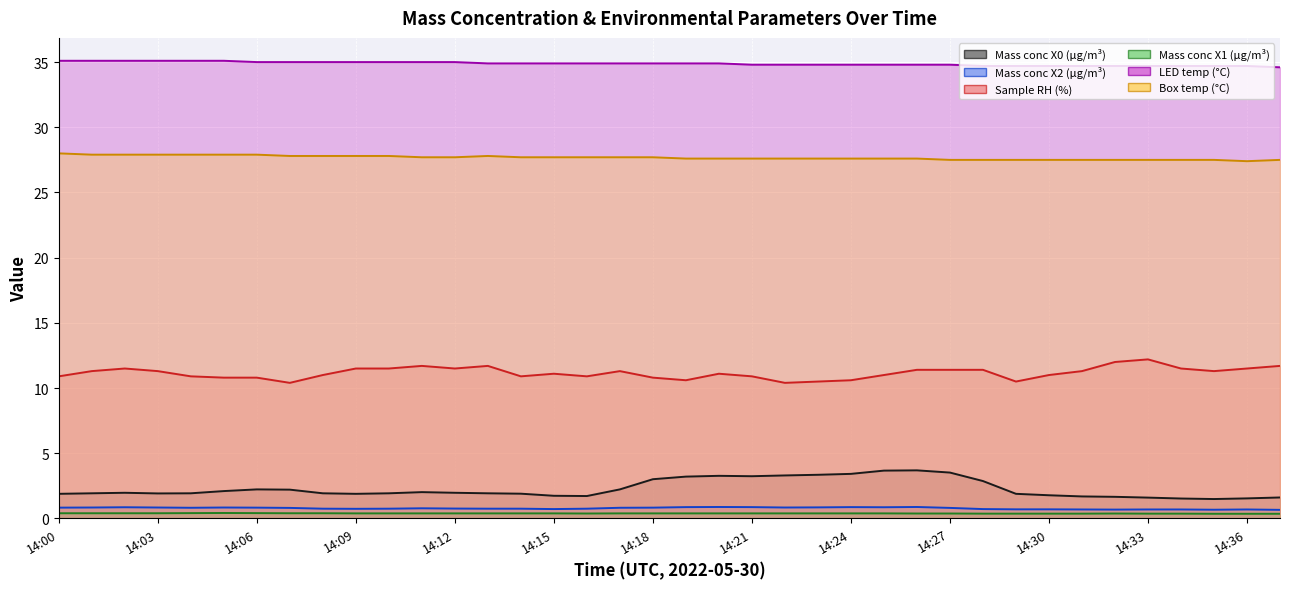

Between 25 and 13, which is larger?

25